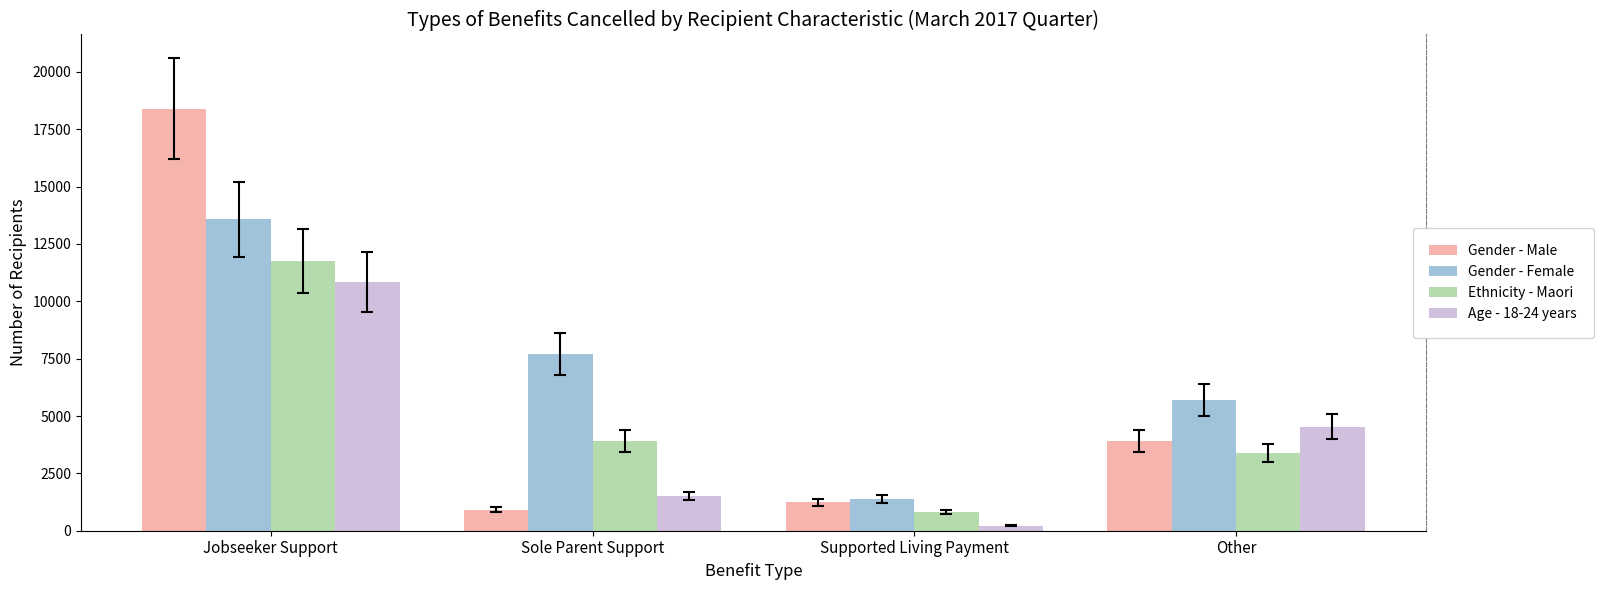

Rank the series by their maximum value, from highest to lowest.

Gender - Male, Gender - Female, Ethnicity - Maori, Age - 18-24 years